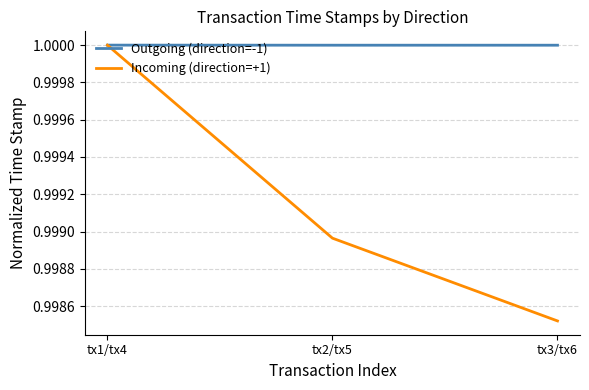

List the labels in order of Incoming (direction=+1) value, largest first.

tx1/tx4, tx2/tx5, tx3/tx6